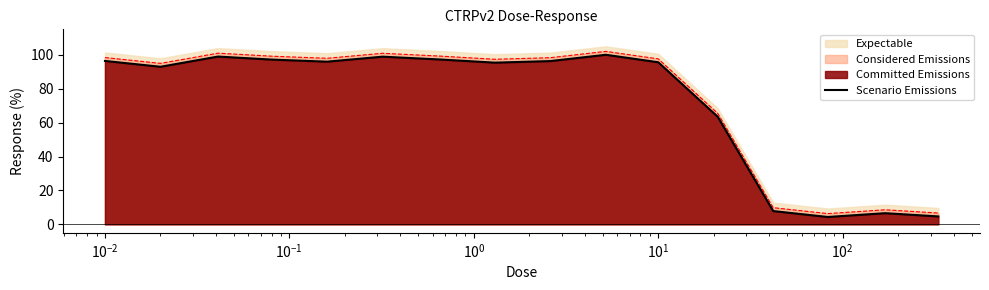

True or false: Scenario Emissions and Considered Emissions intersect in this chart.

False